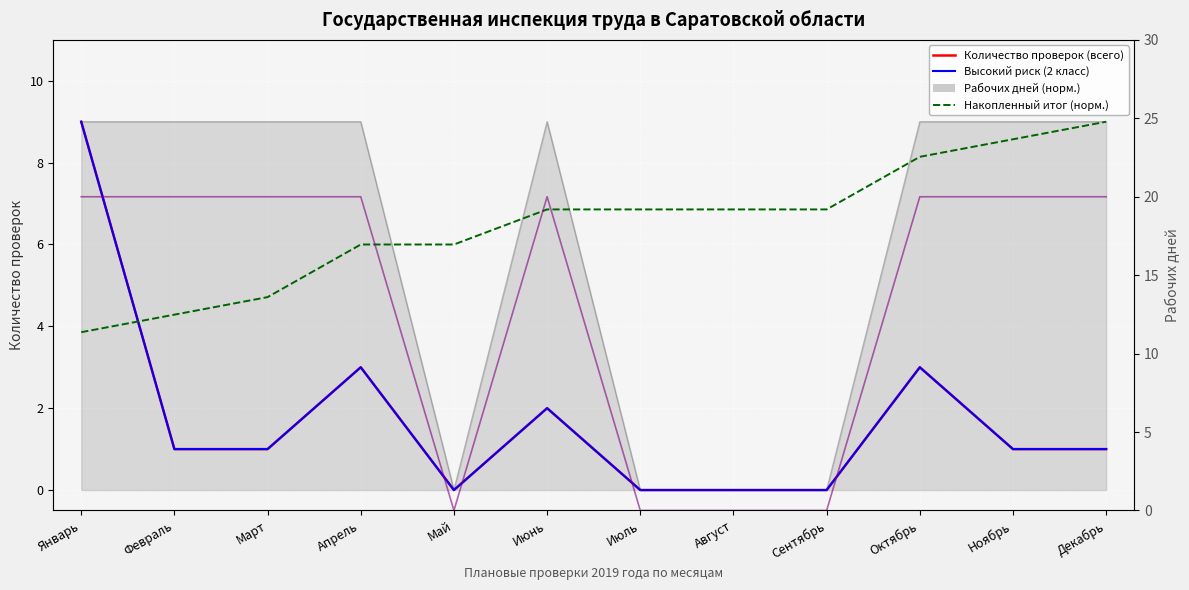

True or false: Рабочих дней (норм.) has more than 2 interior local peaks.

False